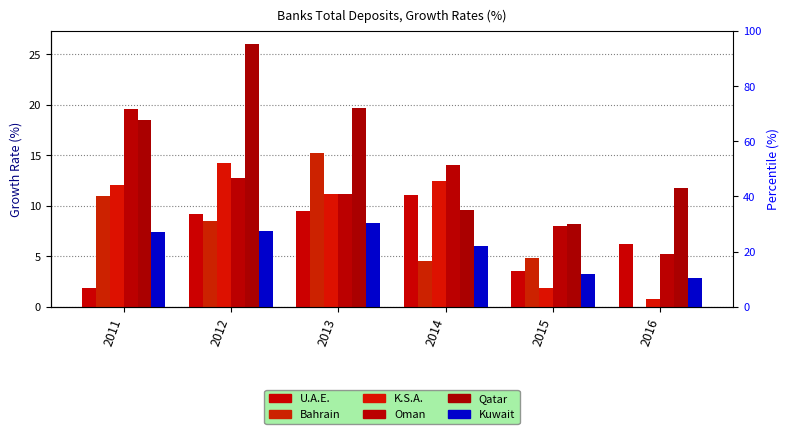

What is the sum of the U.A.E. values at 2015 and 2016?

9.7